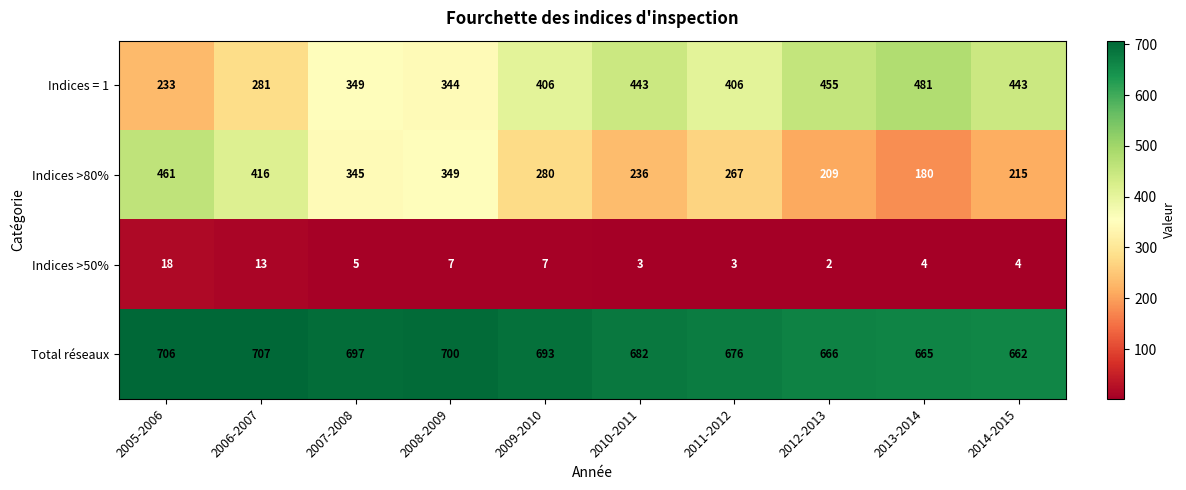

Rank the series by their maximum value, from lowest to highest.

Indices >50%, Indices >80%, Indices = 1, Total réseaux